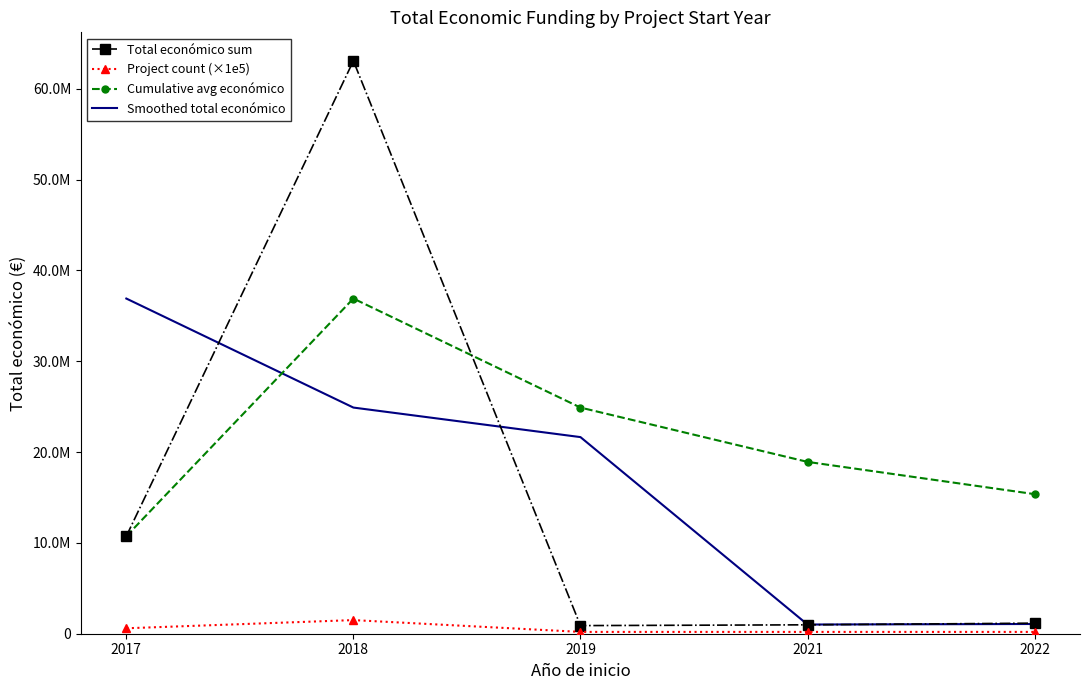

What is the value of the Total económico sum point at the 4th from the left?

980000.0